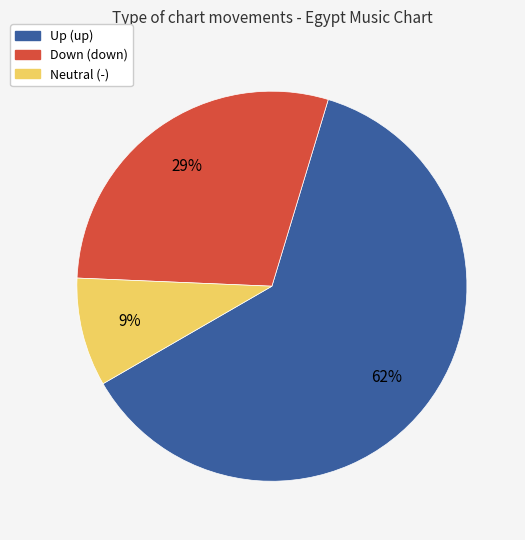

Does any single category account for the majority?

Yes